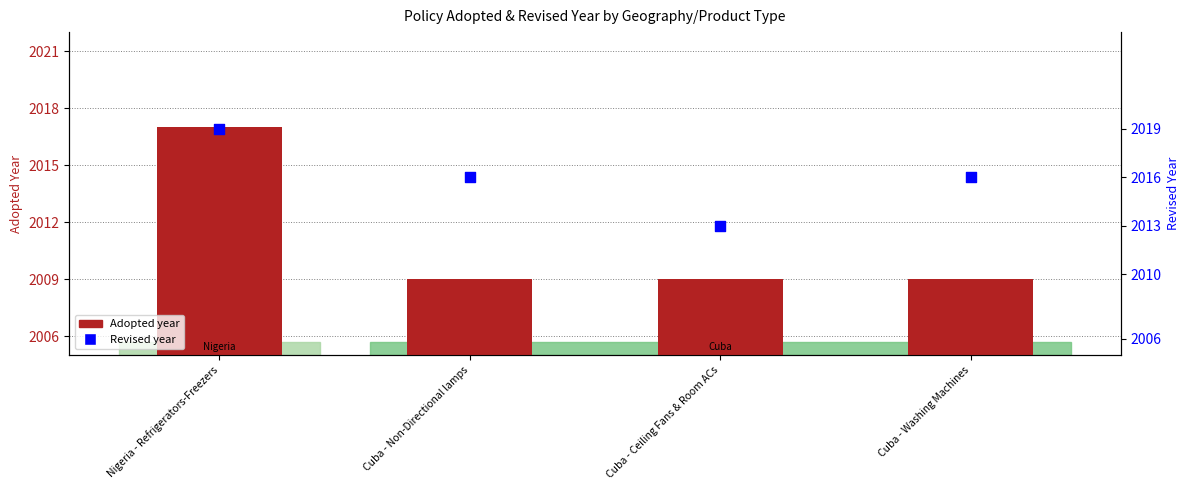

What are all the series names shown in the legend?

Adopted year, Revised year